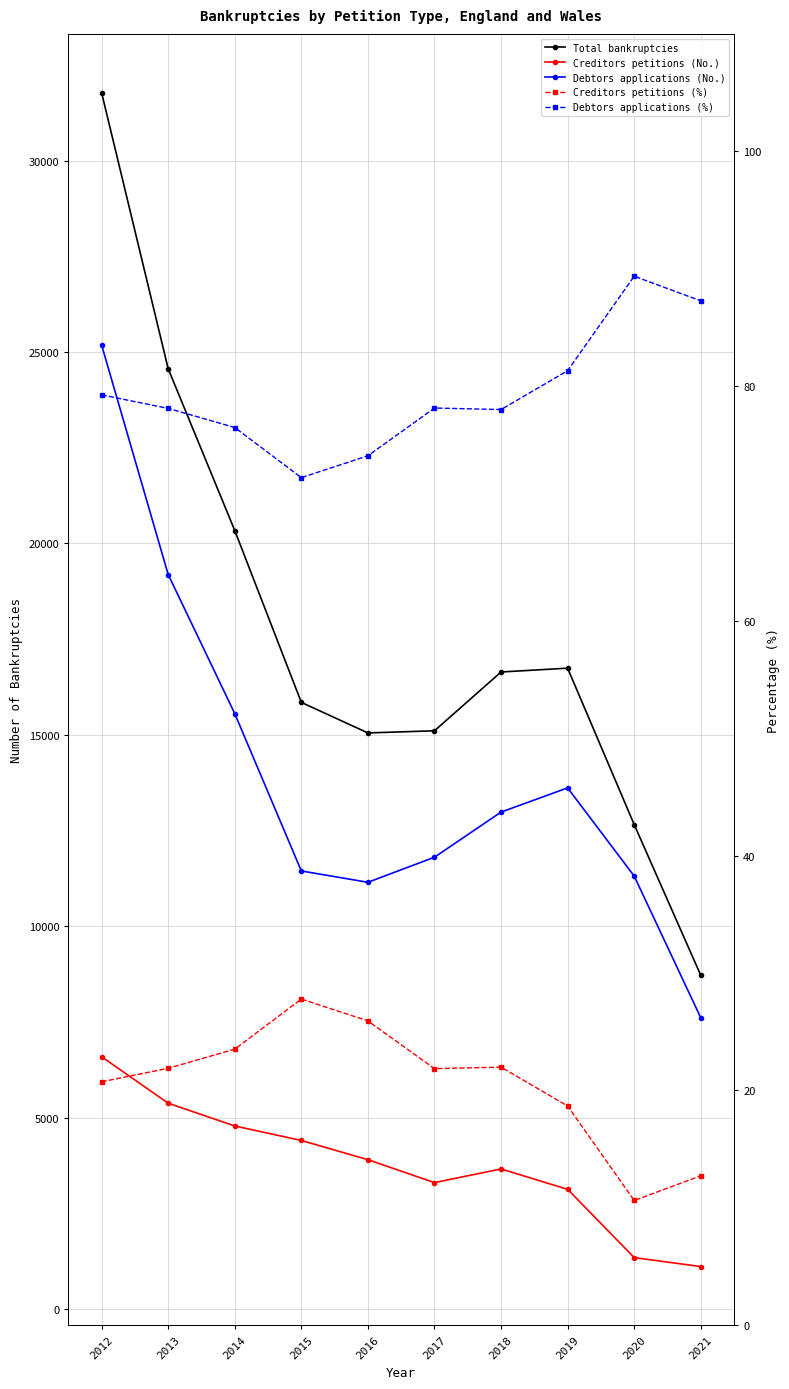

At 2015, list the series in order from smallest to largest.

Creditors petitions (%), Debtors applications (%), Creditors petitions (No.), Debtors applications (No.), Total bankruptcies